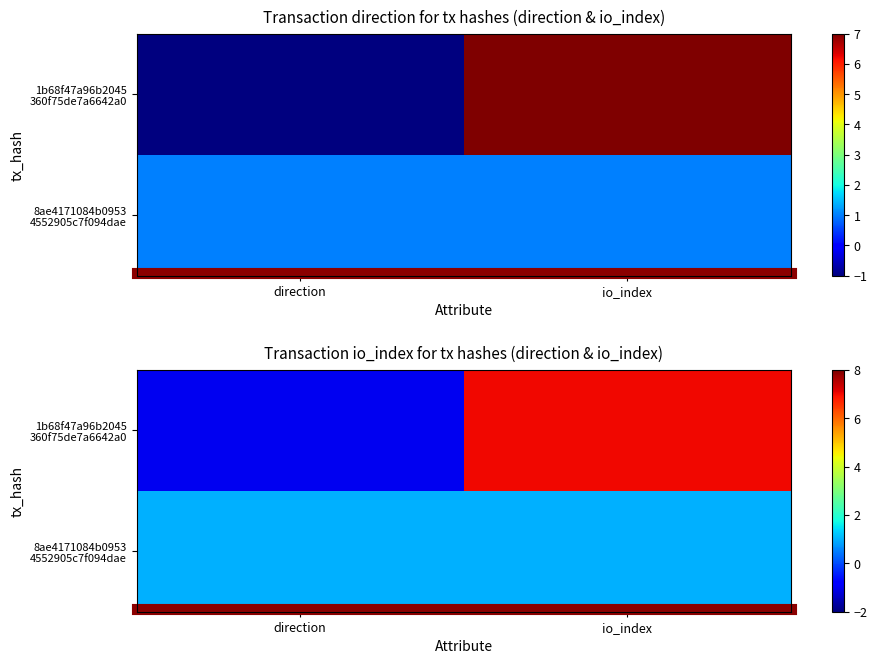

How many series are shown in this chart?

2